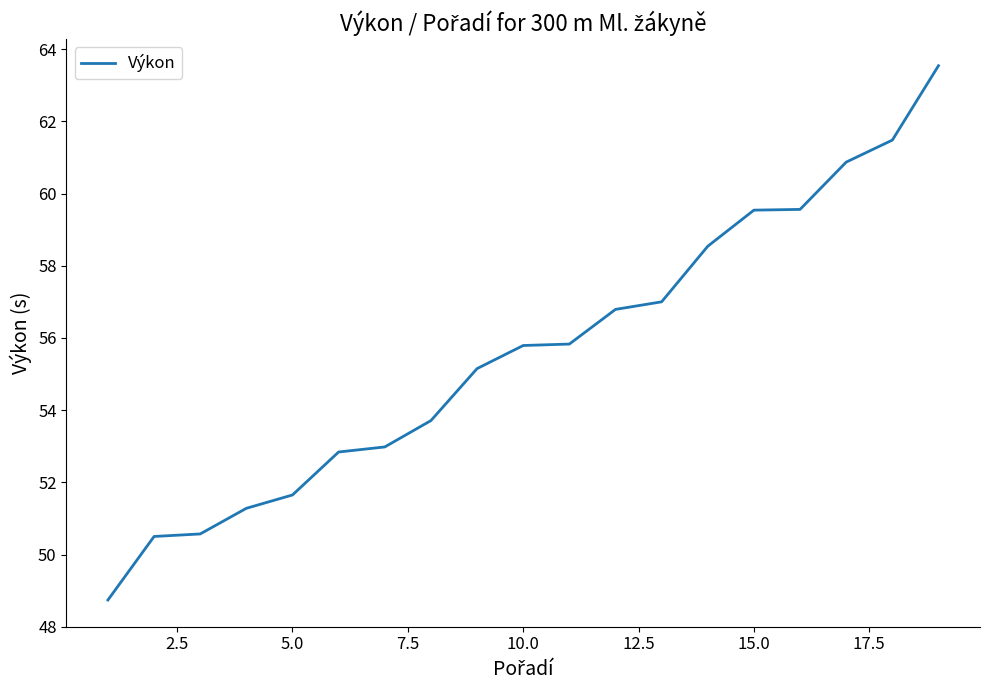

What is the greatest value displayed?

63.5